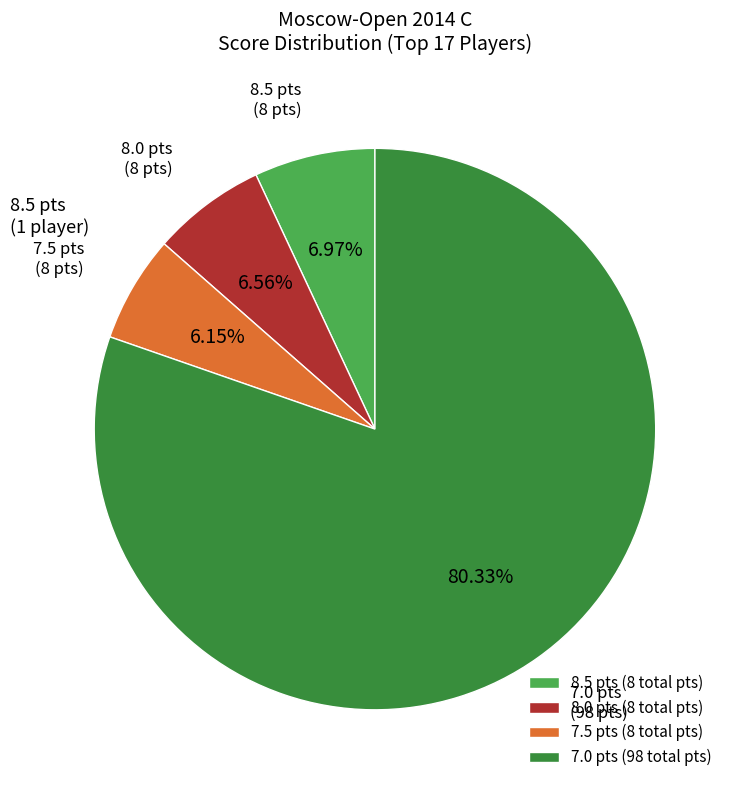

How many slices are in this pie chart?

4